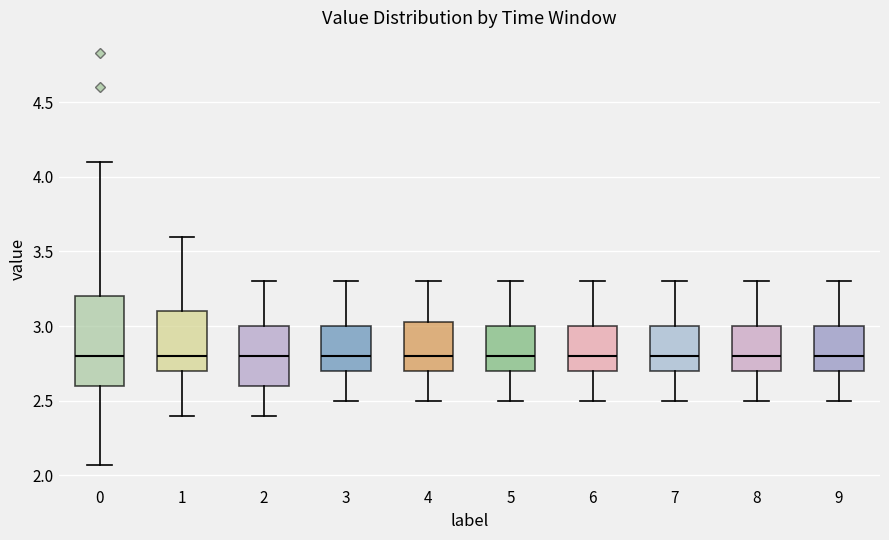

Reading left to right, transcribe this box plot: for each box, give where its median line is, the range the box spans, and where its two whiskers end, as read against the y-axis. The values are not printed on the chart, so give them approximately, as read against the axis.

0: median 2.80, box 2.60 to 3.20, whiskers 2.05 to 4.10
1: median 2.80, box 2.70 to 3.10, whiskers 2.40 to 3.60
2: median 2.80, box 2.60 to 3.00, whiskers 2.40 to 3.30
3: median 2.80, box 2.70 to 3.00, whiskers 2.50 to 3.30
4: median 2.80, box 2.70 to 3.05, whiskers 2.50 to 3.30
5: median 2.80, box 2.70 to 3.00, whiskers 2.50 to 3.30
6: median 2.80, box 2.70 to 3.00, whiskers 2.50 to 3.30
7: median 2.80, box 2.70 to 3.00, whiskers 2.50 to 3.30
8: median 2.80, box 2.70 to 3.00, whiskers 2.50 to 3.30
9: median 2.80, box 2.70 to 3.00, whiskers 2.50 to 3.30